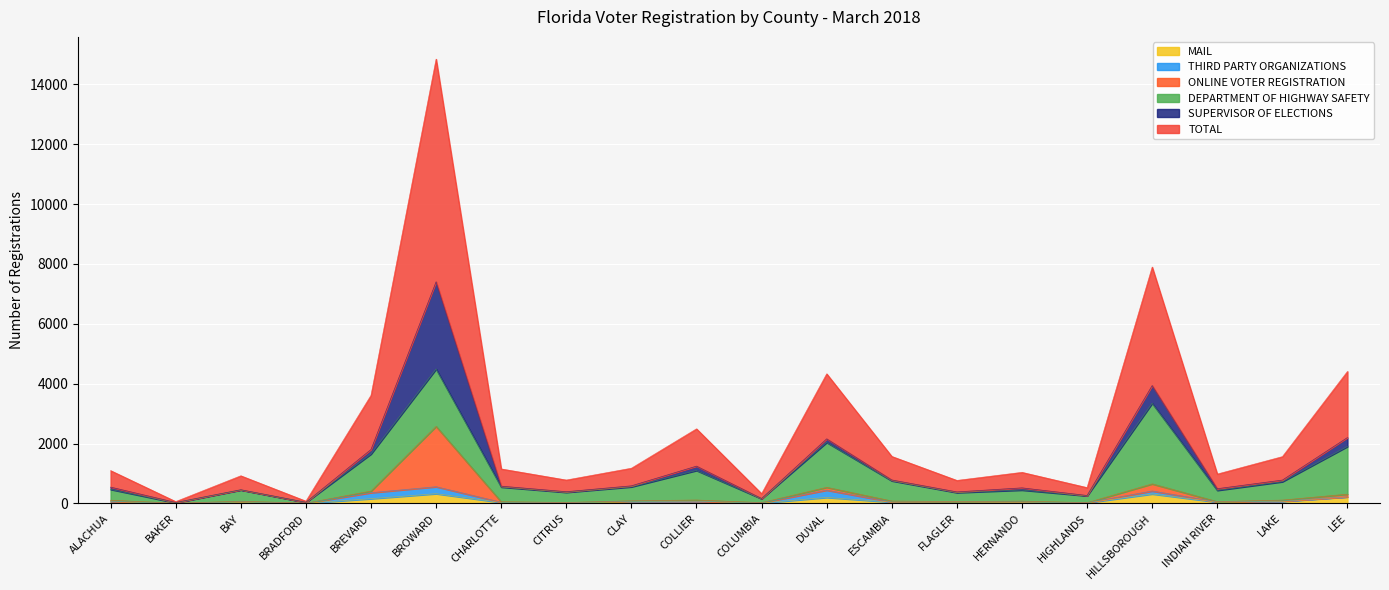

In MAIL, how many points are higher than both neighbors (excluding endpoints)?

6